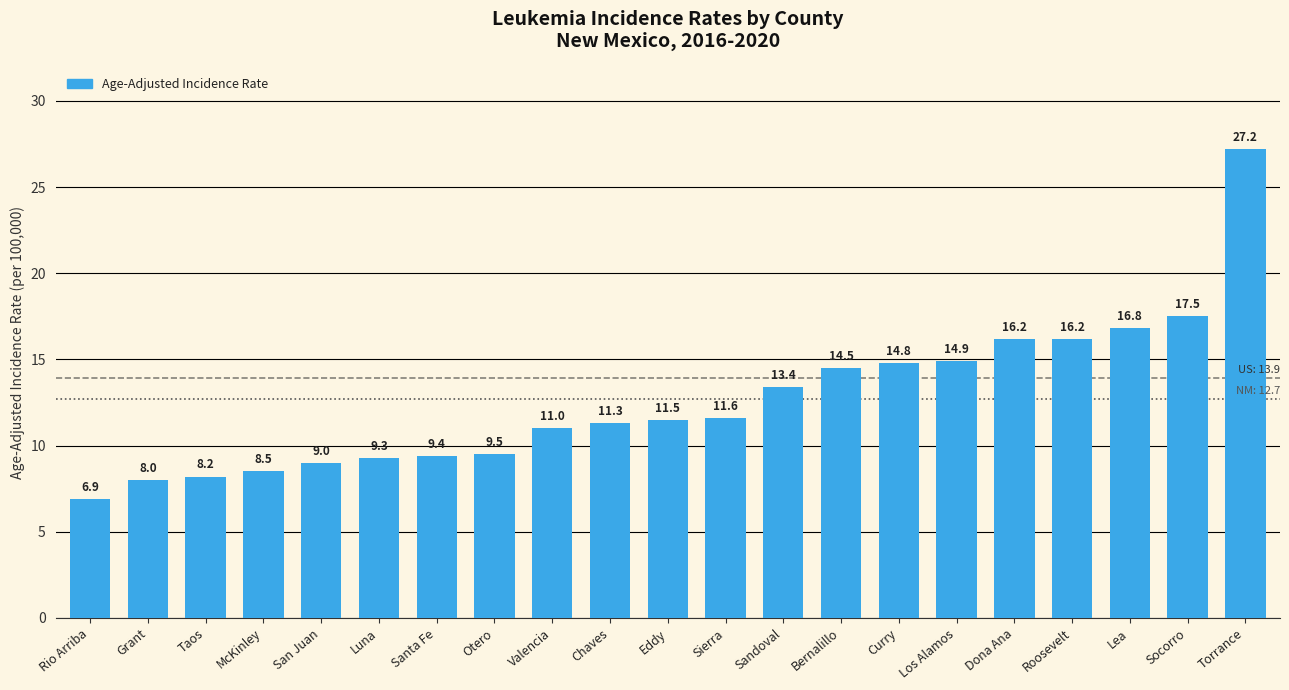

How many data points does each series have?

21